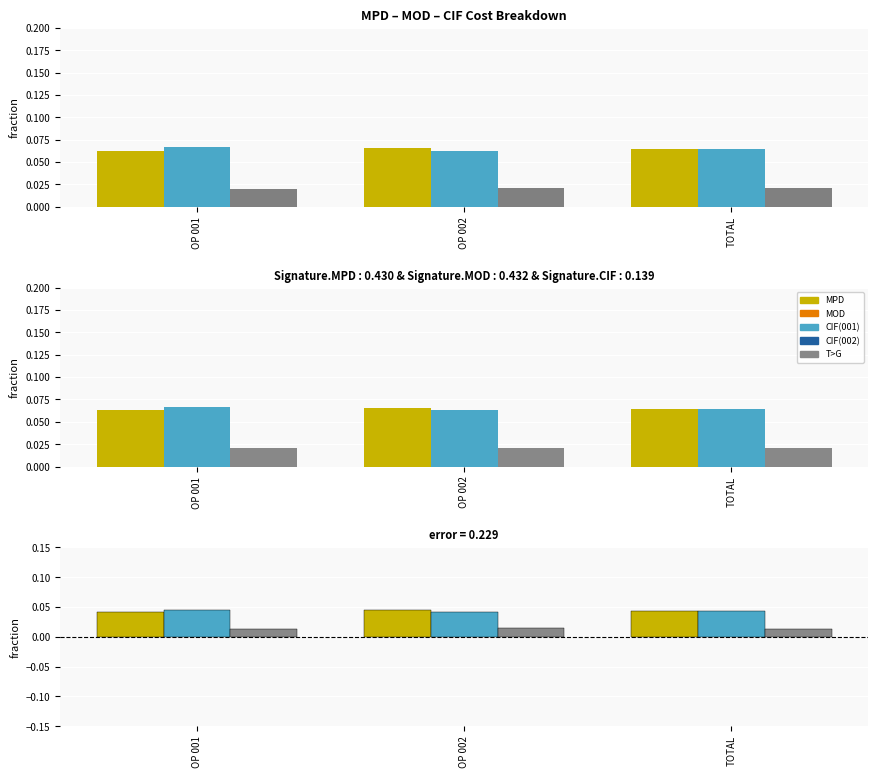

How many bars are there in each group?

3